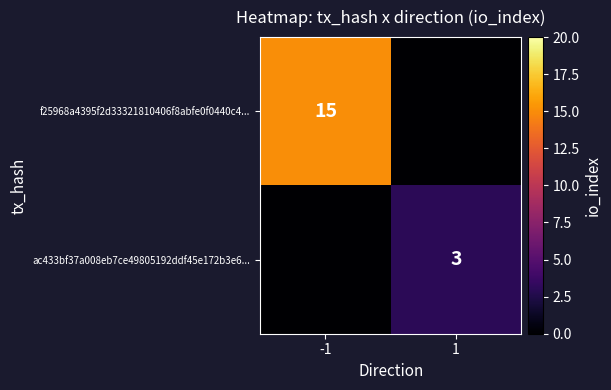

Is it true that ac433bf37a008eb7ce49805192ddf45e172b3e6... equals 2 at 1?

False